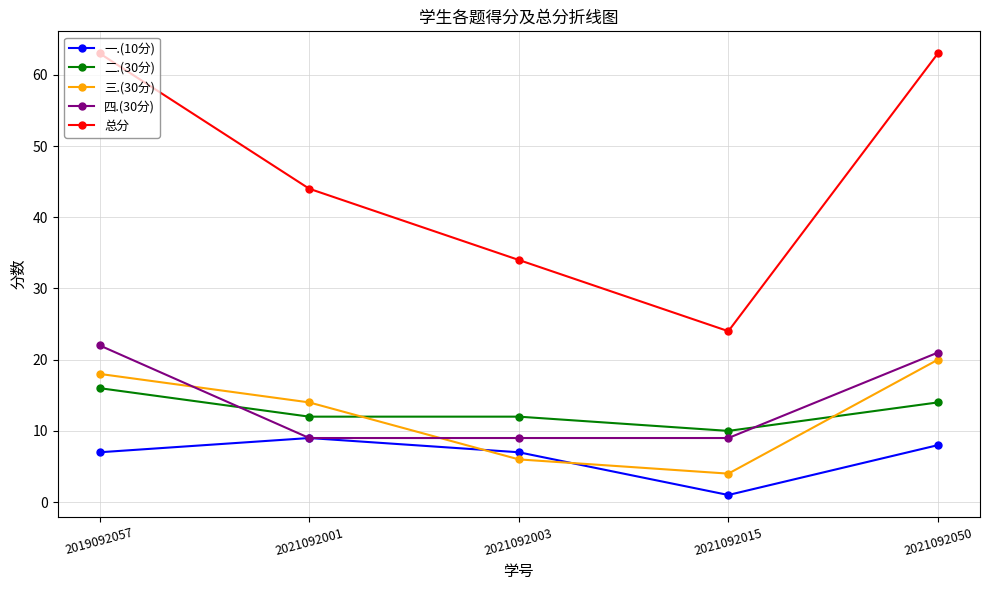

Between 2021092001 and 2021092015, which series saw the biggest shift?

总分